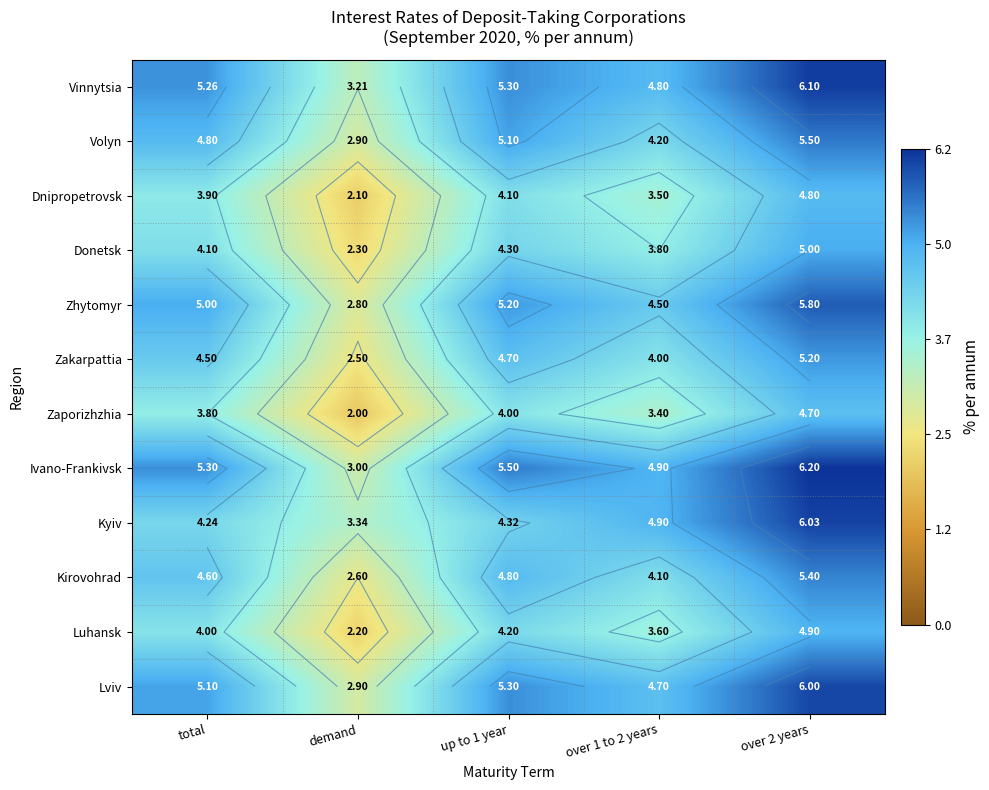

At how many categories does at least one series exceed 2?

5